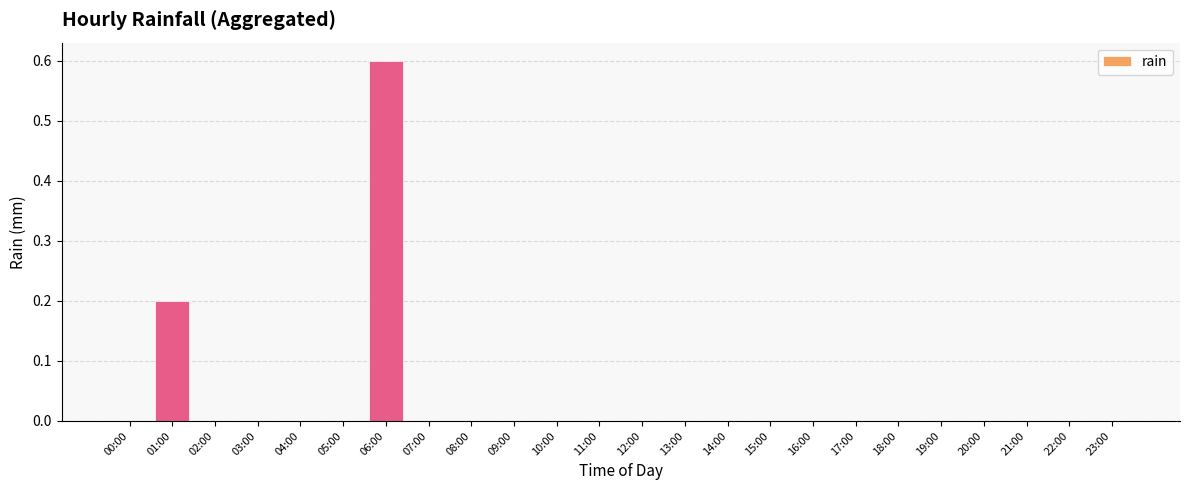

What is the sum of all values?

0.8